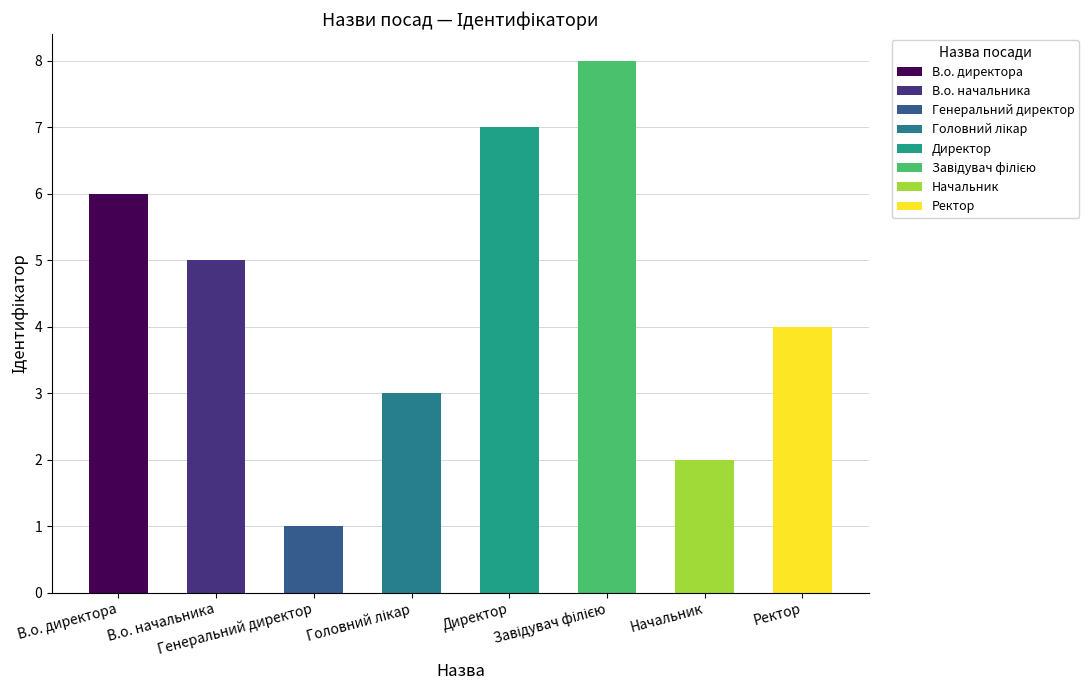

Reading left to right, transcribe all the data shown in this chart.

6	5	1	3	7	8	2	4